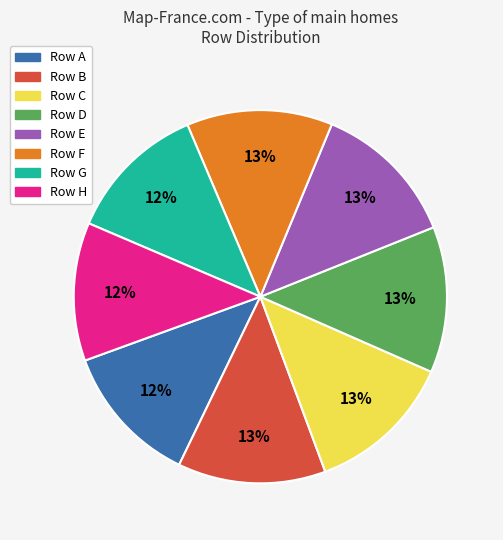

To the nearest percent, what is the difference between the largest and smallest slice percentages?

1%